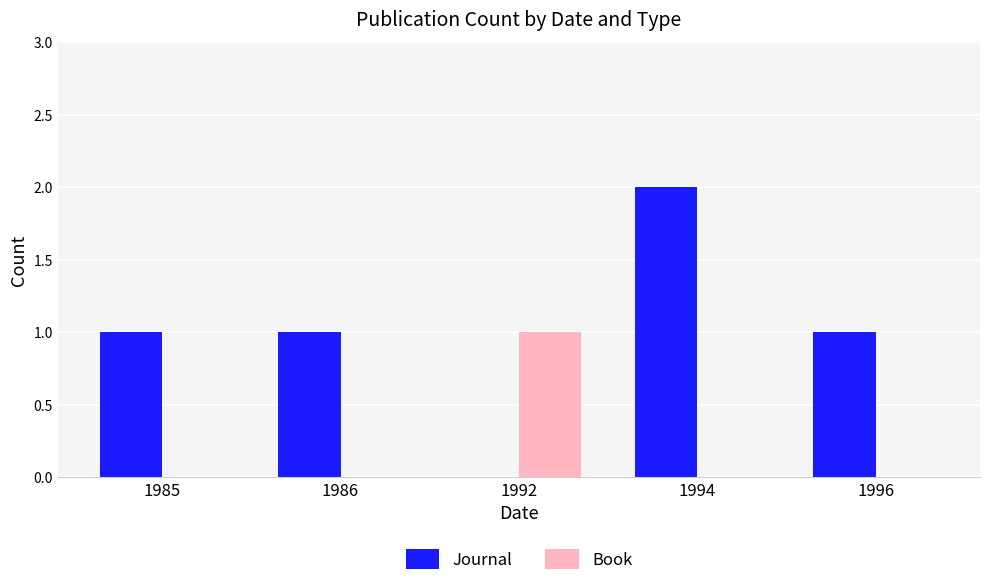

What are all the series names shown in the legend?

Journal, Book